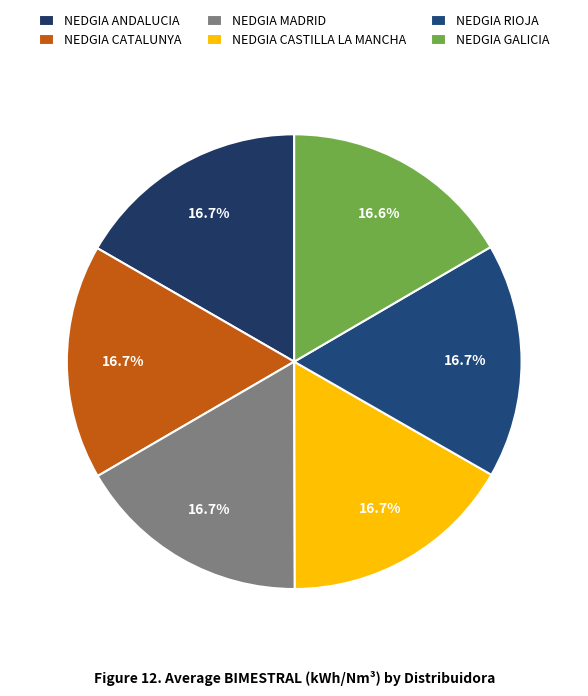

True or false: NEDGIA GALICIA accounts for 26% of the total.

False